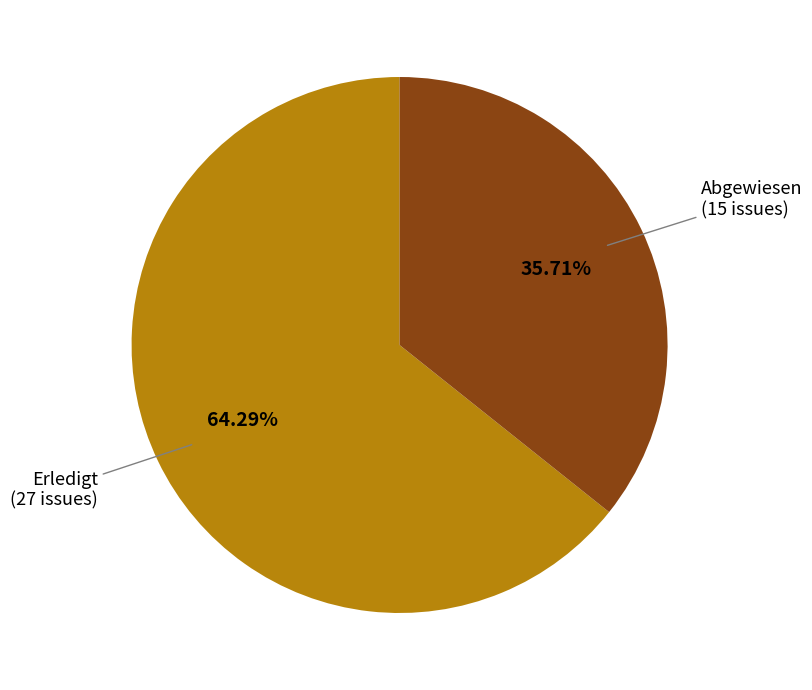

Does Erledigt account for over 50% of the chart?

Yes